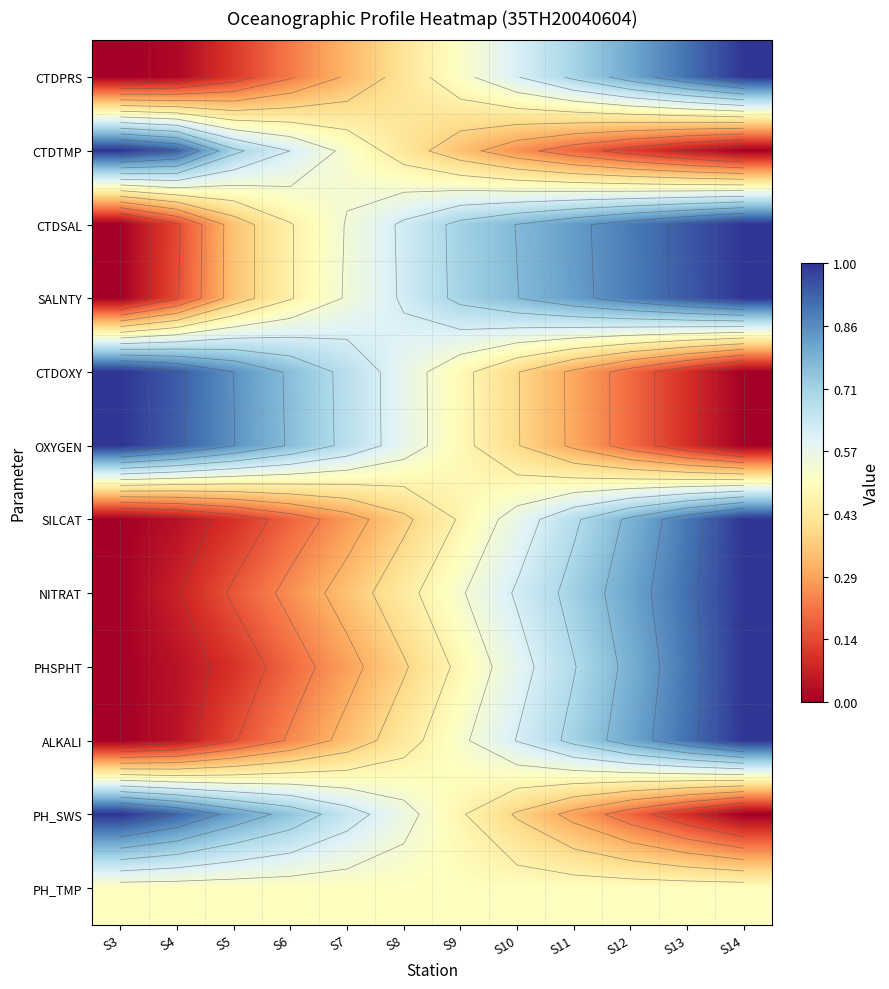

List the series in order of their peak value, highest first.

CTDPRS, CTDTMP, CTDSAL, SALNTY, CTDOXY, OXYGEN, SILCAT, NITRAT, PHSPHT, ALKALI, PH_SWS, PH_TMP